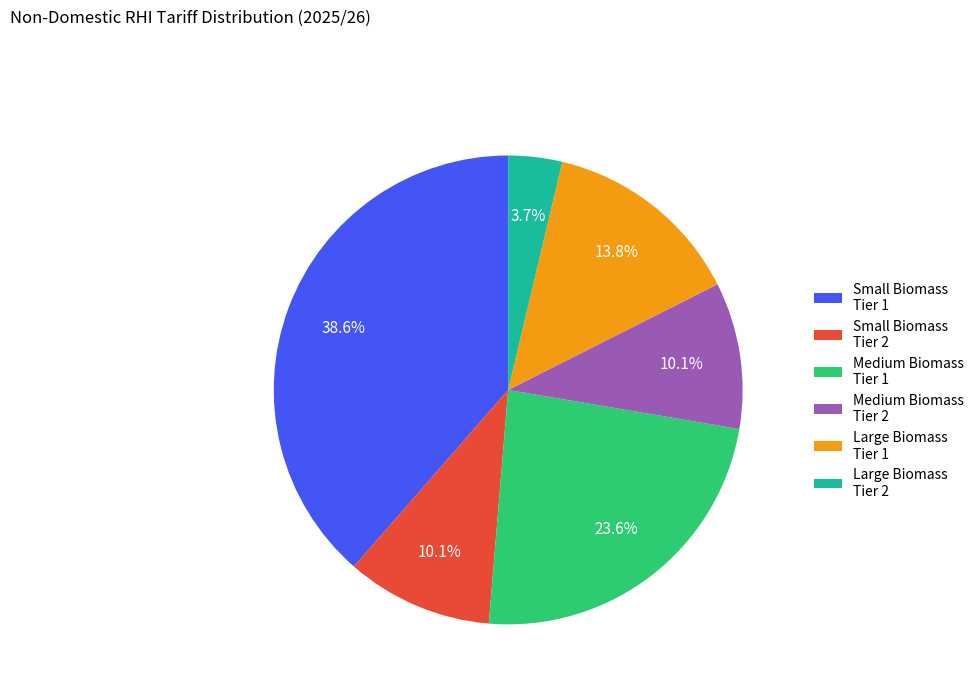

Approximately how many times larger is the value at Large Biomass Tier 1 compared to Small Biomass Tier 1?

0.4